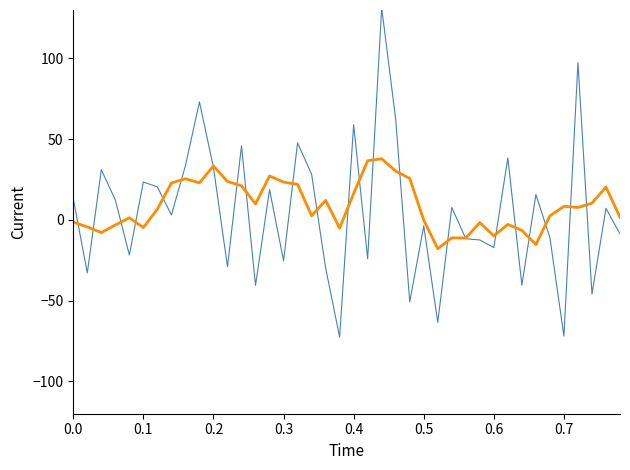

What is the minimum value shown in the chart?

-72.5